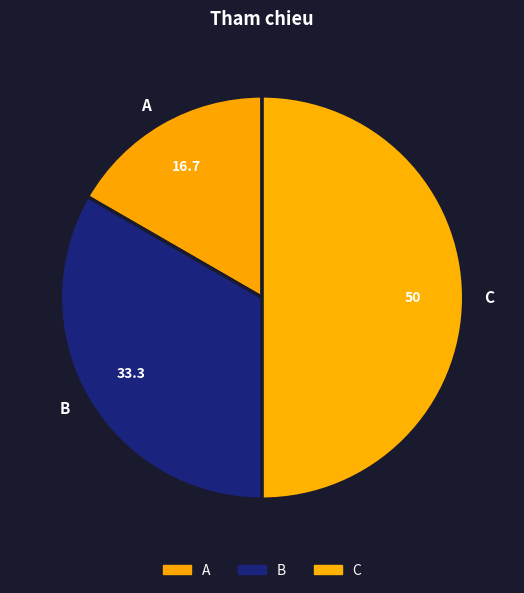

What is the smallest slice in the pie chart?

A